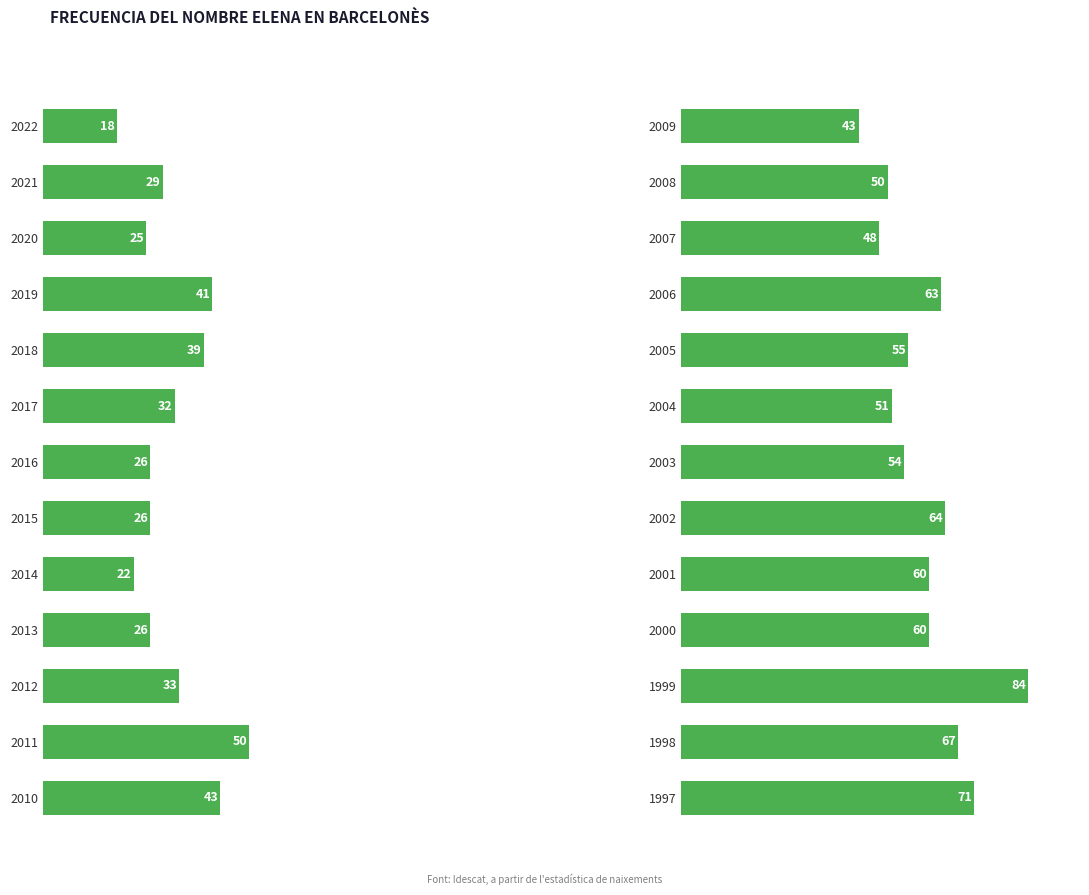

Are the bars grouped side by side (vs. stacked)?

No